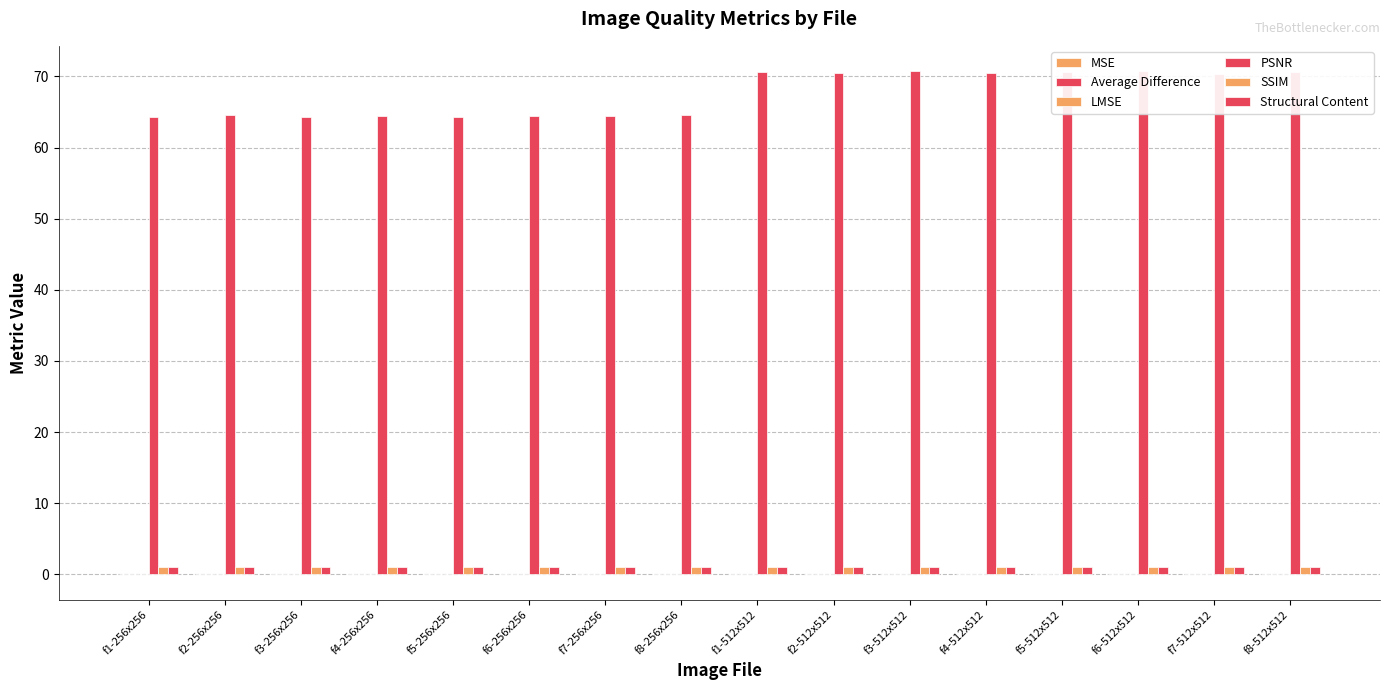

Are the bars grouped side by side (vs. stacked)?

Yes